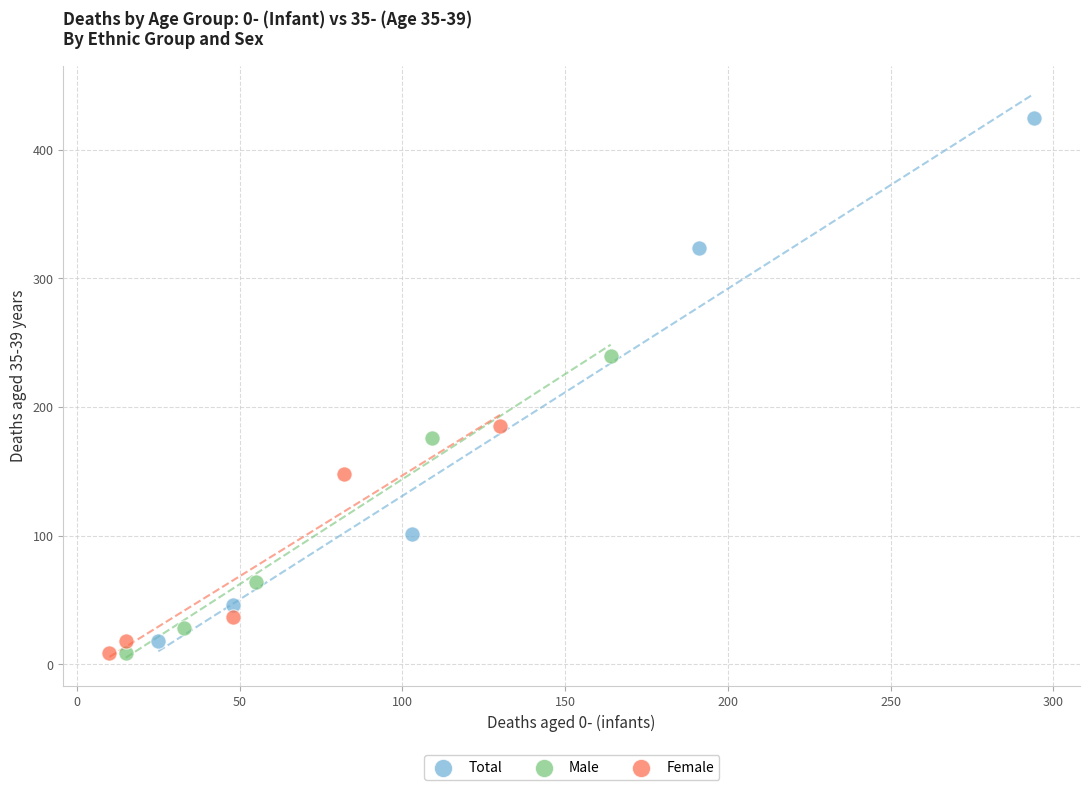

Which series reaches the maximum Y coordinate?

Total